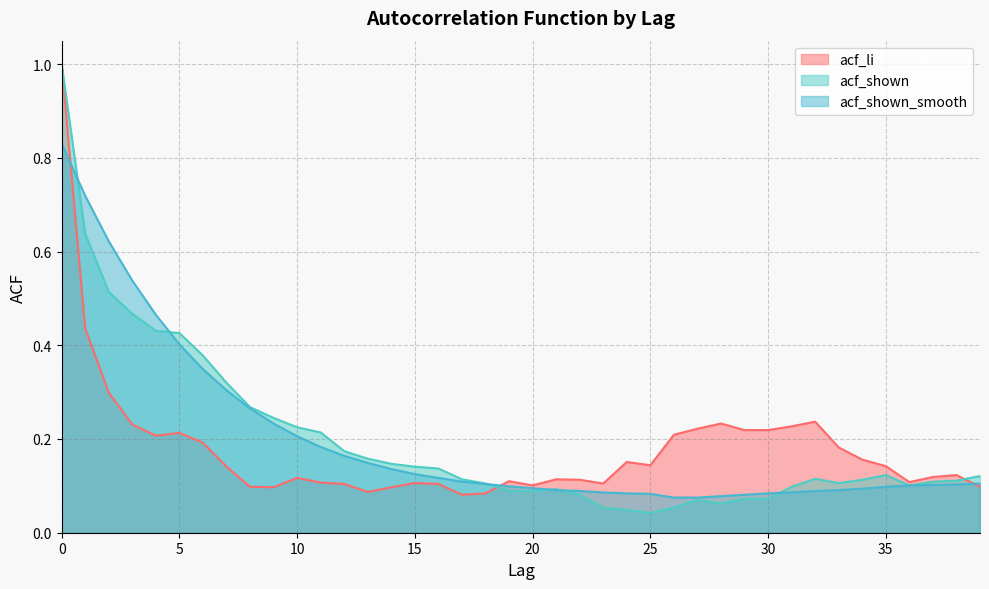

True or false: acf_li has a value of 0.4 at 3.

False